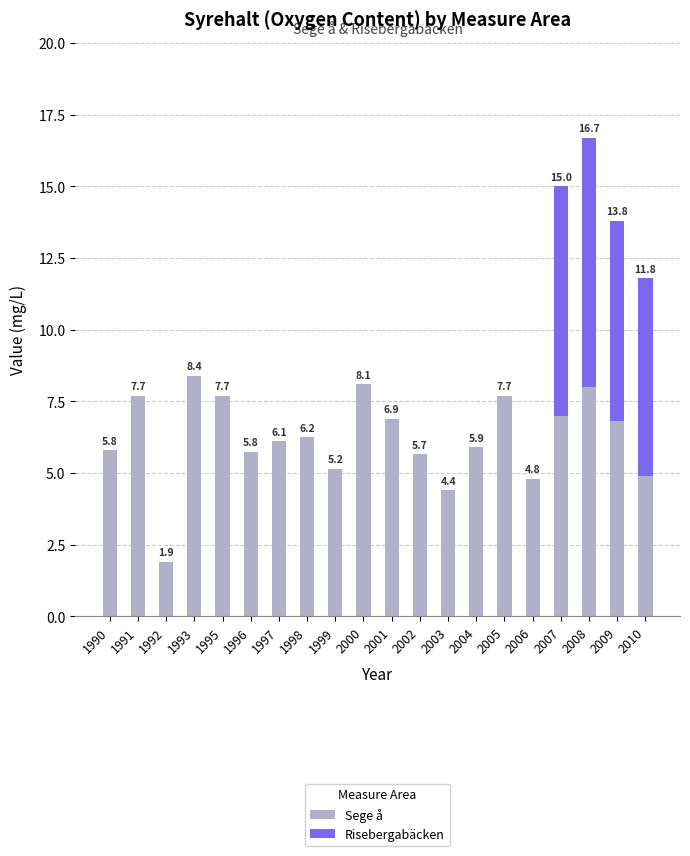

At which label is Sege å closest to 5?

2010